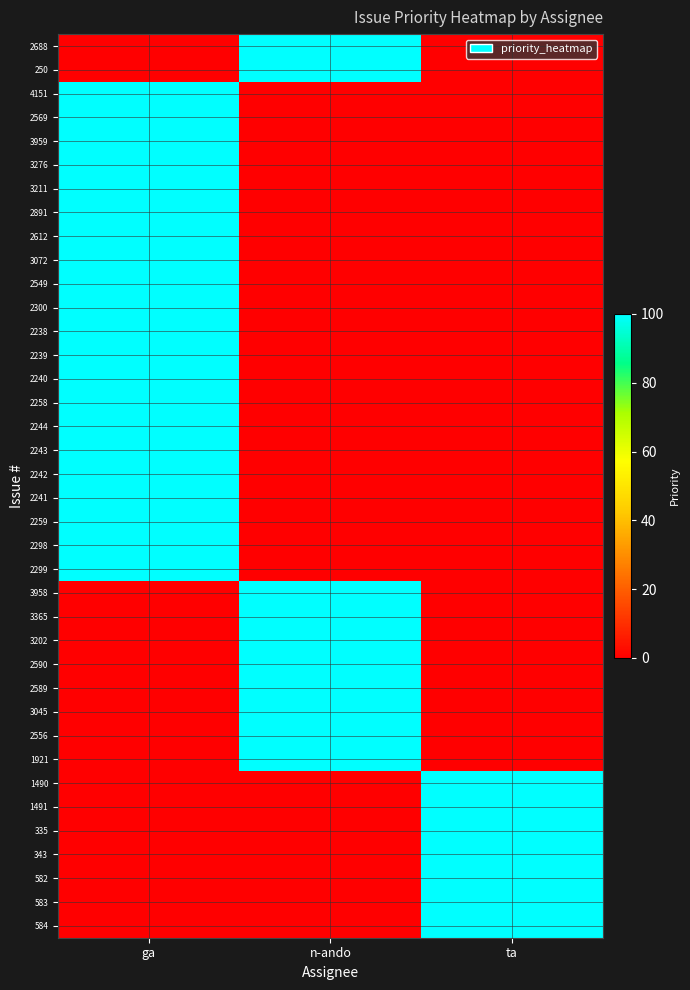

What is the maximum value shown in the chart?

100